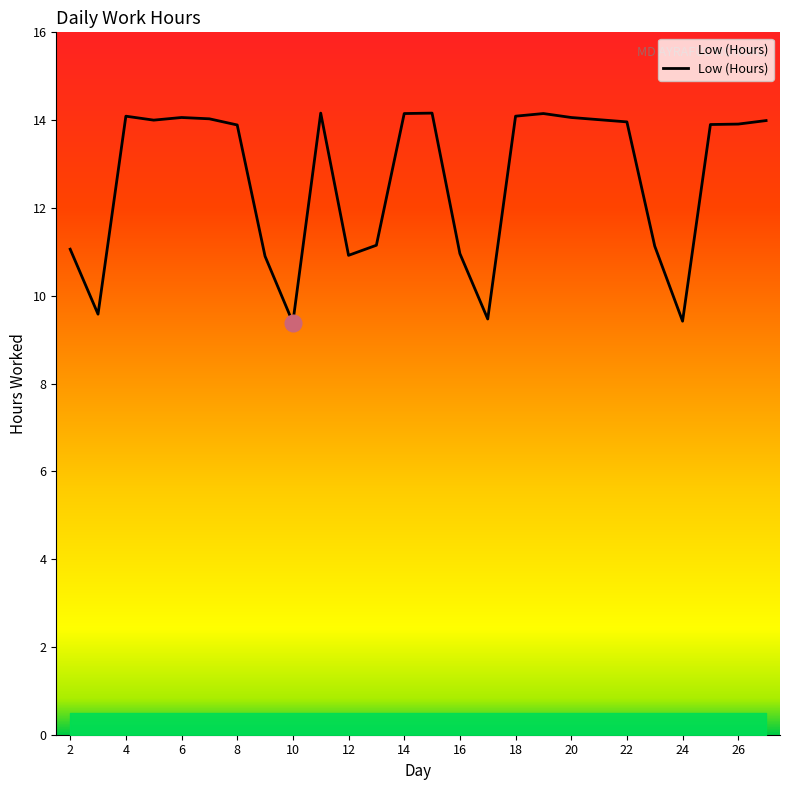

What is the maximum value shown in the chart?

14.2